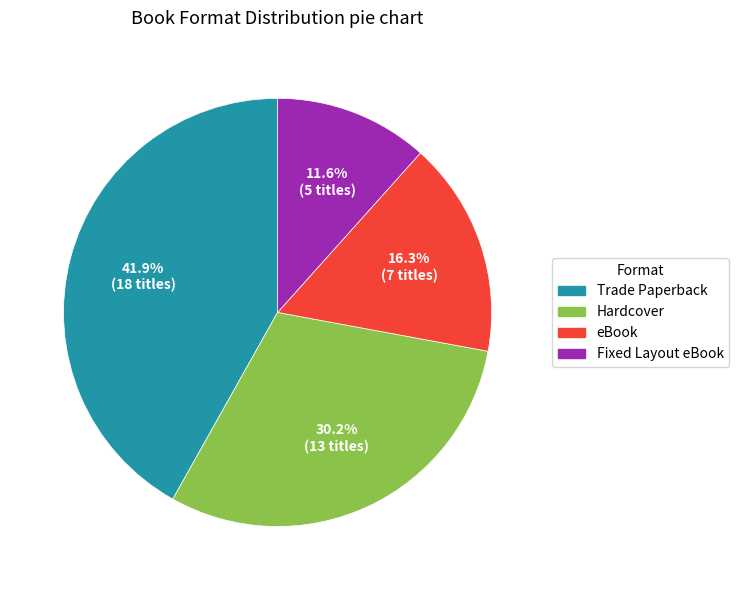

To the nearest percent, what percentage of the pie is Fixed Layout eBook?

12%